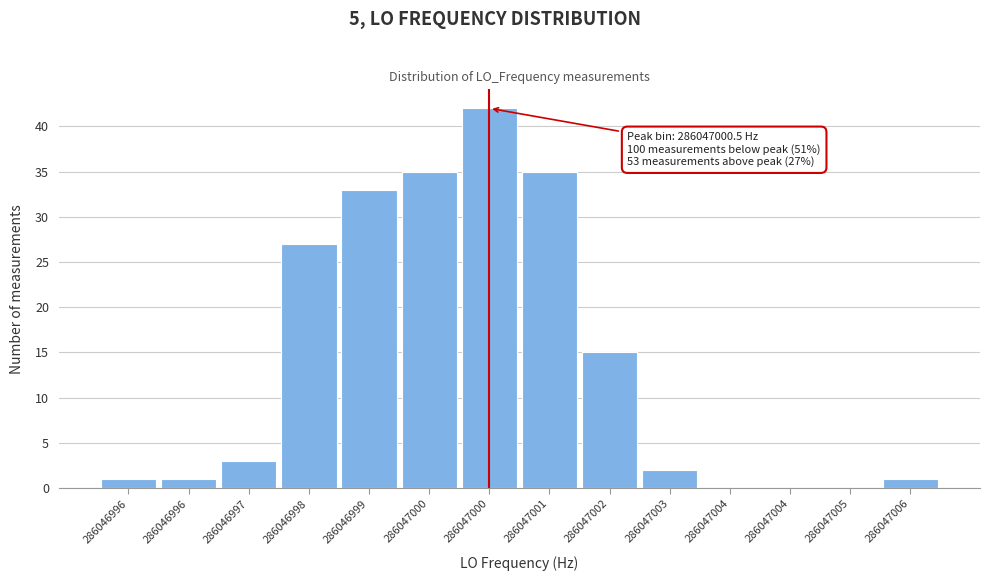

How many series are shown in this chart?

1